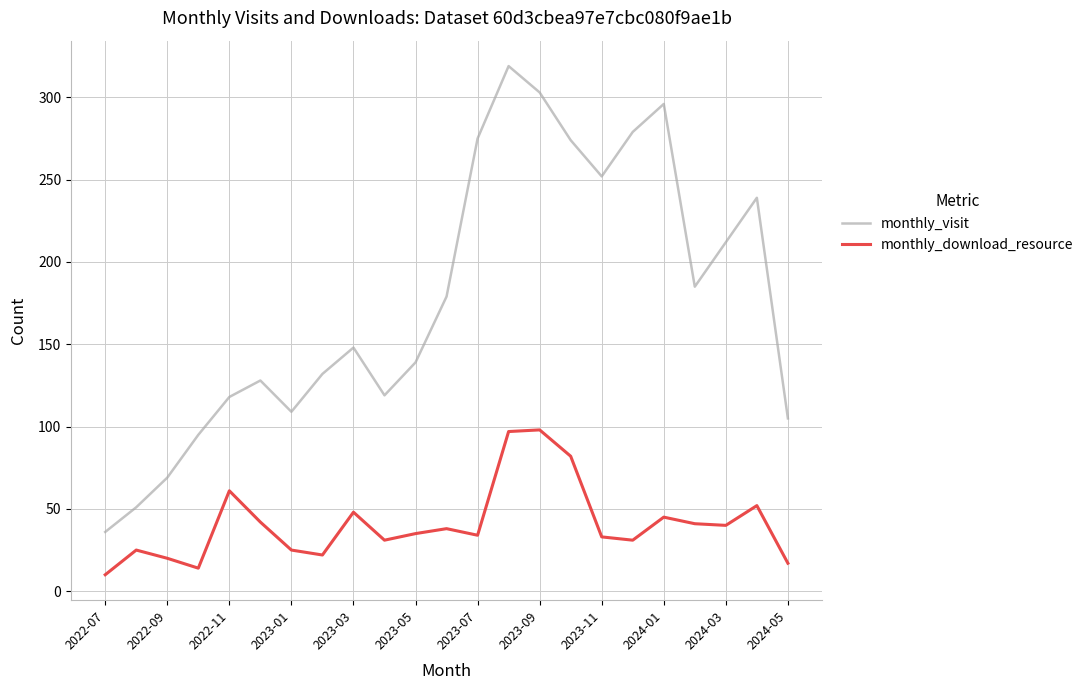

True or false: monthly_visit and monthly_download_resource cross at least once.

False